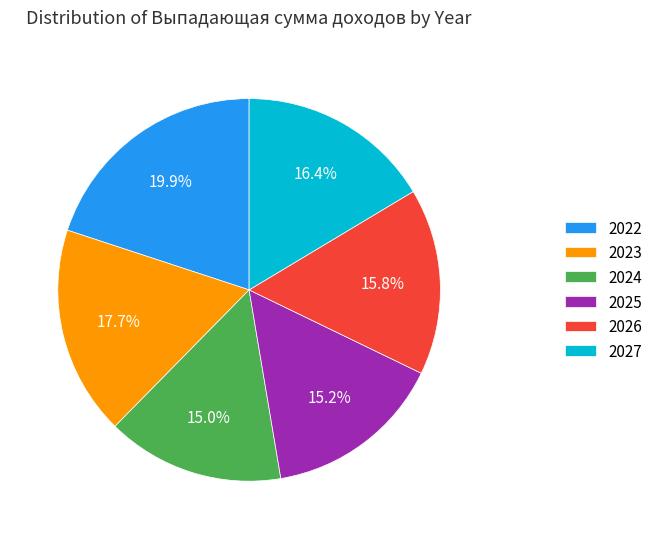

Is 2022 the majority of the pie?

No